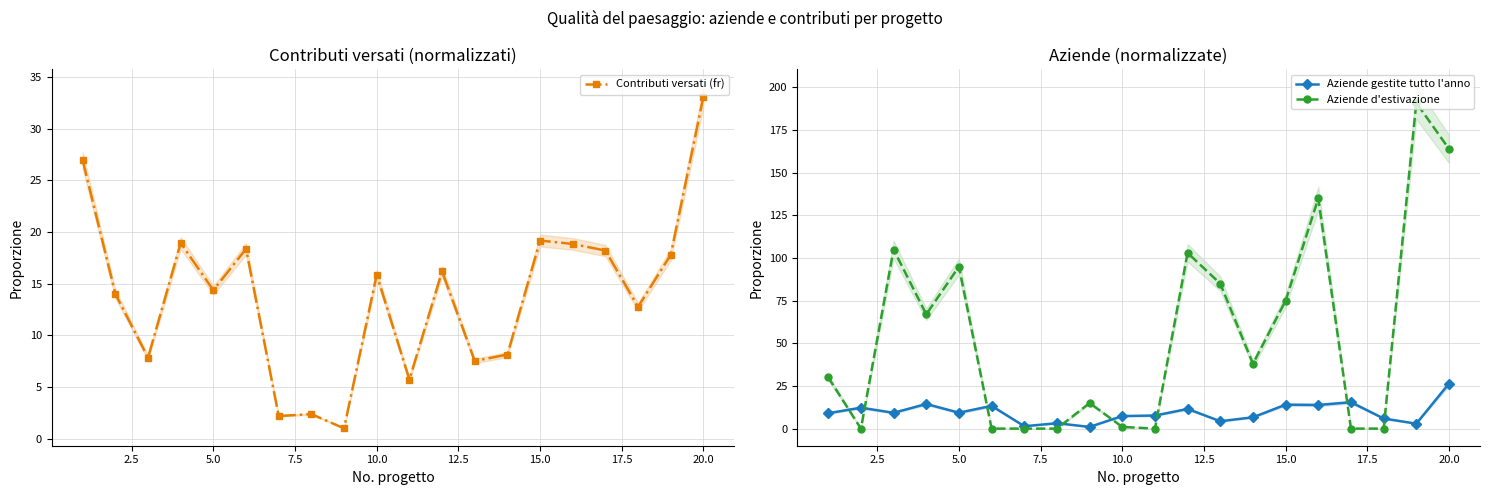

How many times do Aziende gestite tutto l'anno and Aziende d'estivazione cross each other?

8